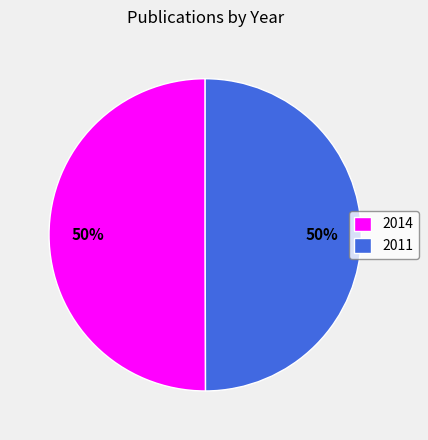

The 2014 slice represents 50% of the pie. True or false?

True